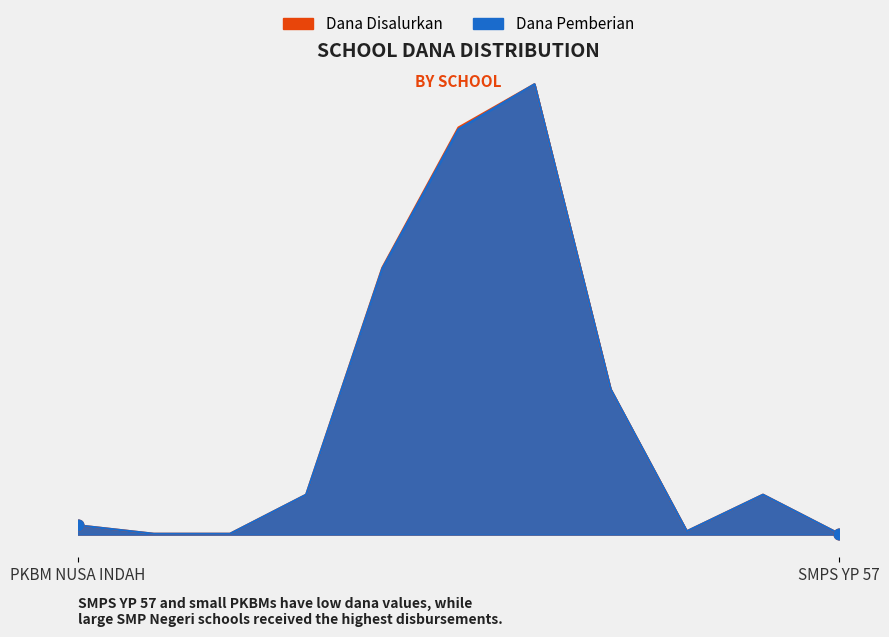

At which category is the sum across all series the highest?

SMP NEGERI 29 BANDAR LAMPUNG